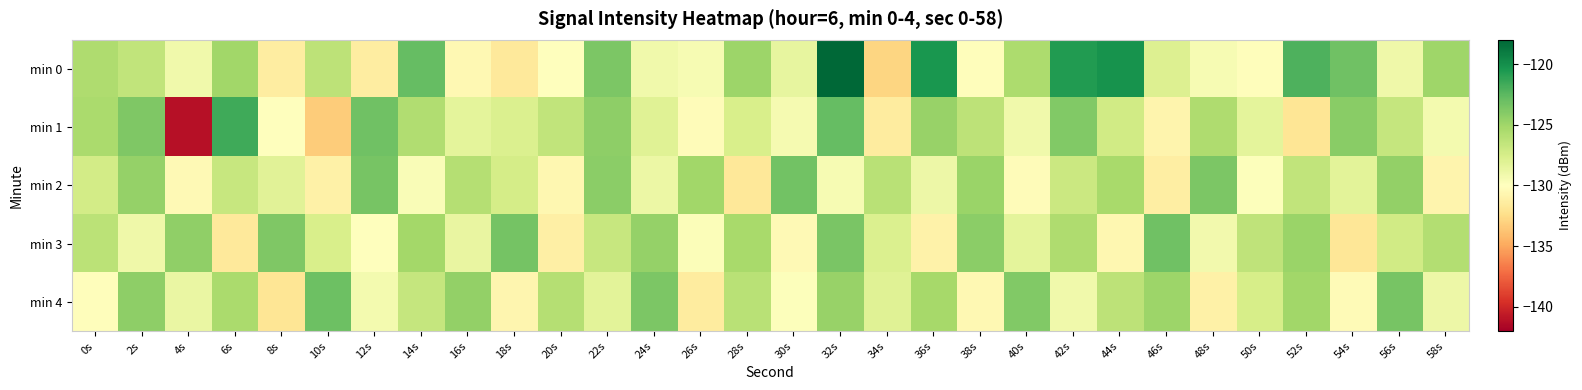

Reading right to left, list all the values displayed in this chart.

min 0: 58s=-125.0	56s=-129.0	54s=-123.2	52s=-122.1	50s=-130.1	48s=-129.5	46s=-127.8	44s=-120.2	42s=-120.7	40s=-125.5	38s=-130.1	36s=-120.4	34s=-132.8	32s=-118.0	30s=-128.6	28s=-124.9	26s=-129.5	24s=-129.1	22s=-123.7	20s=-130.0	18s=-131.6	16s=-130.5	14s=-122.9	12s=-131.3	10s=-126.3	8s=-131.4	6s=-125.0	4s=-129.1	2s=-126.5	0s=-125.6
min 1: 58s=-129.3	56s=-126.7	54s=-124.1	52s=-131.9	50s=-128.4	48s=-125.6	46s=-130.8	44s=-127.2	42s=-123.9	40s=-129.1	38s=-126.3	36s=-124.7	34s=-131.5	32s=-122.8	30s=-129.4	28s=-127.6	26s=-130.2	24s=-128.1	22s=-124.3	20s=-126.5	18s=-127.8	16s=-128.4	14s=-125.7	12s=-123.2	10s=-133.3	8s=-130.1	6s=-121.6	4s=-141.1	2s=-123.8	0s=-125.4
min 2: 58s=-130.8	56s=-124.5	54s=-128.3	52s=-126.5	50s=-129.9	48s=-123.7	46s=-131.3	44s=-125.4	42s=-127.0	40s=-130.2	38s=-124.8	36s=-128.9	34s=-126.1	32s=-129.5	30s=-123.3	28s=-131.7	26s=-125.1	24s=-128.8	22s=-124.2	20s=-130.6	18s=-127.4	16s=-125.9	14s=-129.7	12s=-123.5	10s=-131.1	8s=-128.2	6s=-126.8	4s=-130.4	2s=-124.6	0s=-127.3
min 3: 58s=-125.8	56s=-127.2	54s=-131.8	52s=-124.8	50s=-126.4	48s=-129.2	46s=-123.2	44s=-130.6	42s=-125.6	40s=-128.4	38s=-124.2	36s=-131.0	34s=-127.8	32s=-123.6	30s=-130.4	28s=-125.4	26s=-129.8	24s=-124.6	22s=-126.8	20s=-131.2	18s=-123.4	16s=-128.6	14s=-125.2	12s=-130.0	10s=-127.6	8s=-123.8	6s=-131.6	4s=-124.4	2s=-129.0	0s=-126.2
min 4: 58s=-128.9	56s=-123.5	54s=-130.3	52s=-125.1	50s=-127.5	48s=-131.1	46s=-124.9	44s=-126.3	42s=-129.1	40s=-123.9	38s=-130.5	36s=-125.3	34s=-128.1	32s=-124.7	30s=-129.9	28s=-126.1	26s=-131.5	24s=-123.7	22s=-128.3	20s=-125.9	18s=-130.7	16s=-124.5	14s=-126.7	12s=-129.3	10s=-123.1	8s=-131.9	6s=-125.5	4s=-128.7	2s=-124.3	0s=-130.1